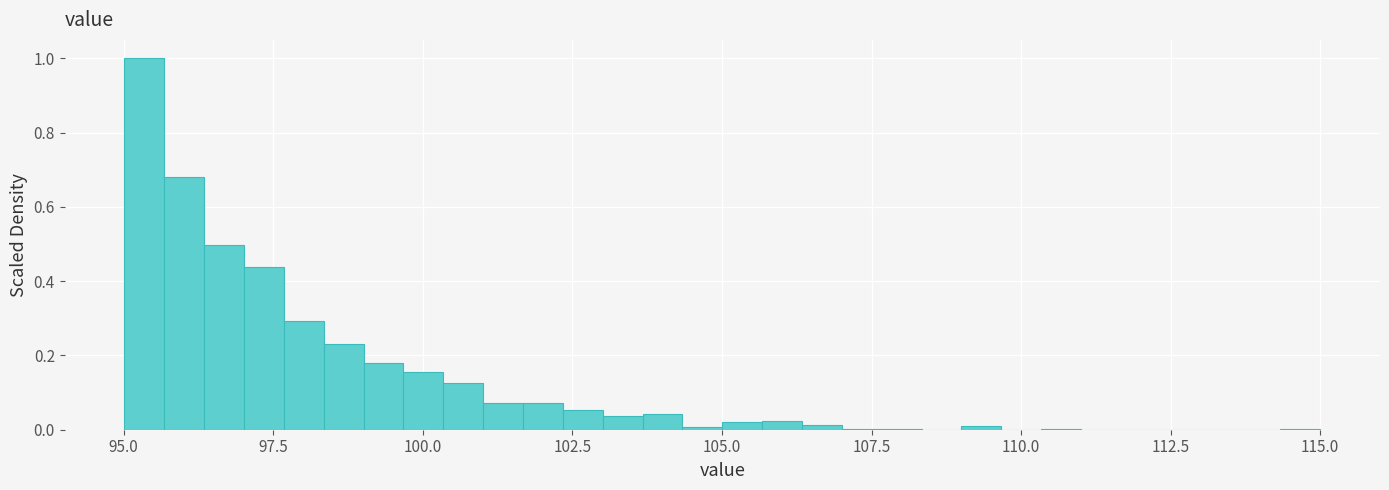

Read against the x-axis, roughly where is the centre of the tallest bar?

95.5